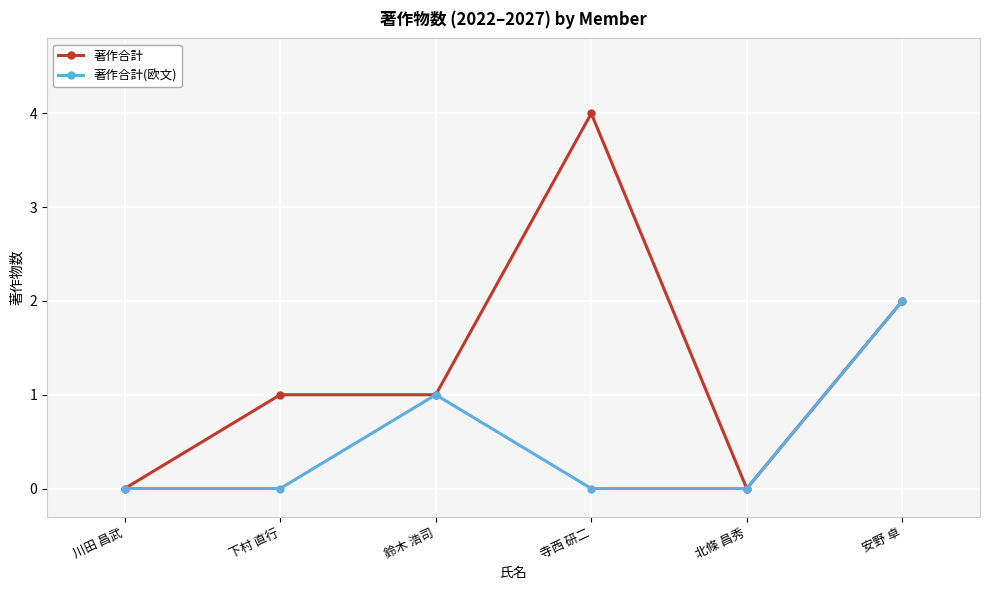

Which series has the largest total across all categories?

著作合計